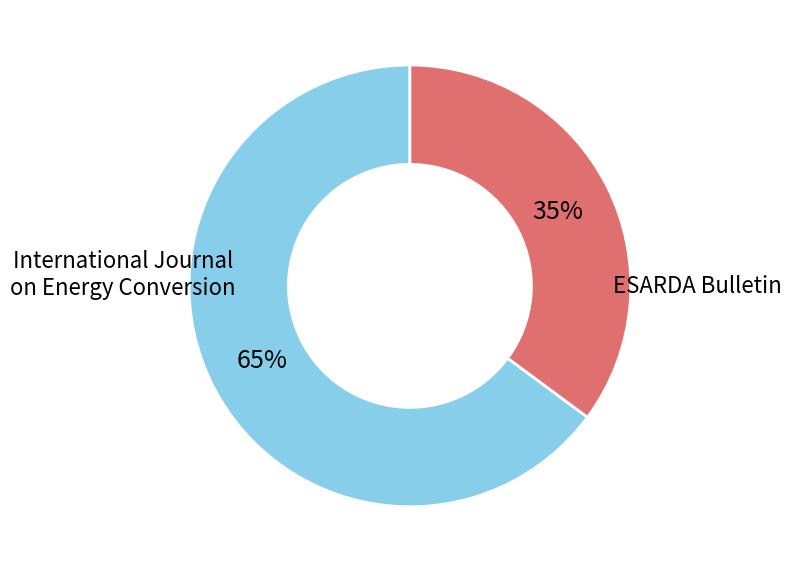

To the nearest percent, what is the difference between the largest and smallest slice percentages?

30%